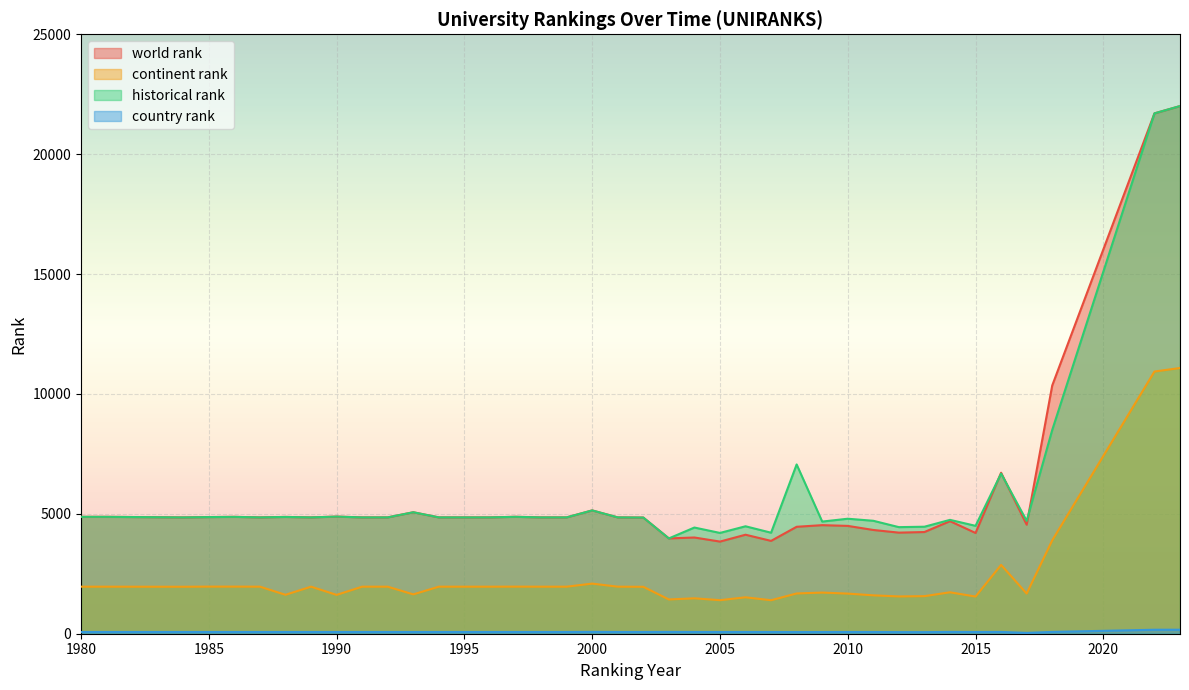

In world rank, how many points are higher than both neighbors (excluding endpoints)?

11